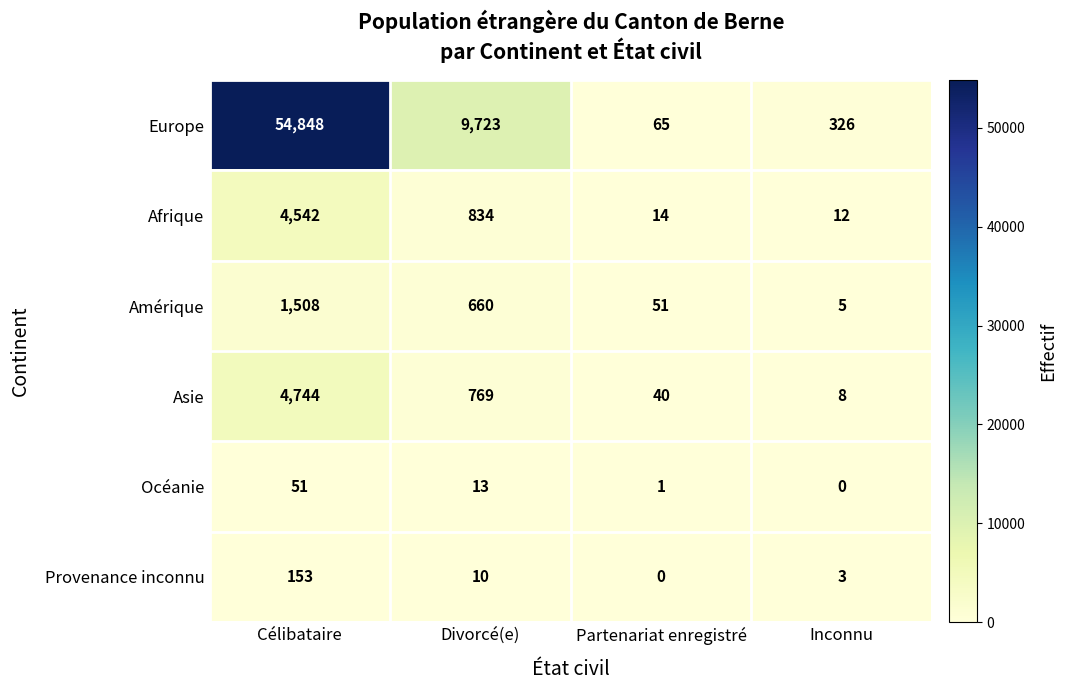

How many categories are shown in the chart?

4